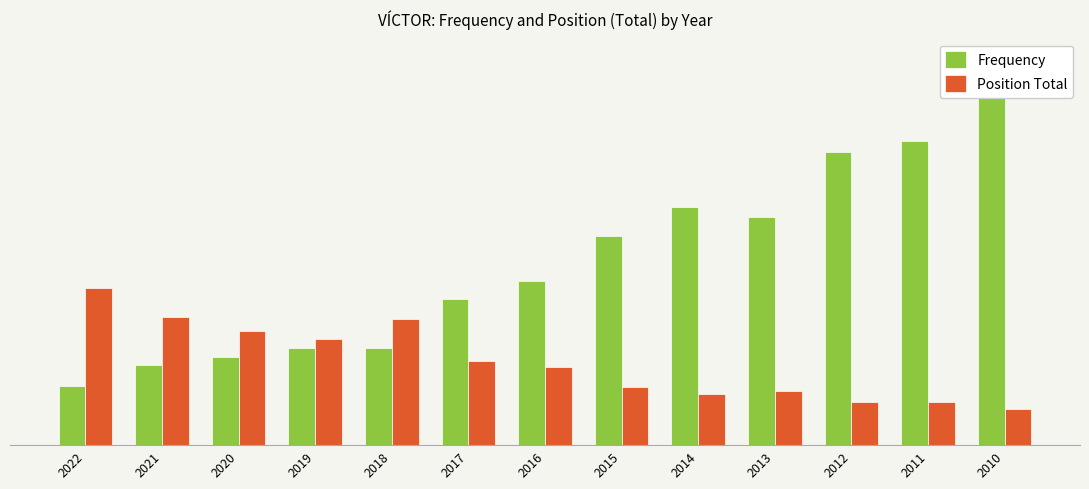

Reading left to right, extract all data points from this chart.

Frequency: 2022=48	2021=65	2020=71	2019=79	2018=79	2017=118	2016=133	2015=169	2014=193	2013=185	2012=237	2011=246	2010=286
Position Total: 2022=127	2021=104	2020=92	2019=86	2018=102	2017=68	2016=63	2015=47	2014=41	2013=44	2012=35	2011=35	2010=29